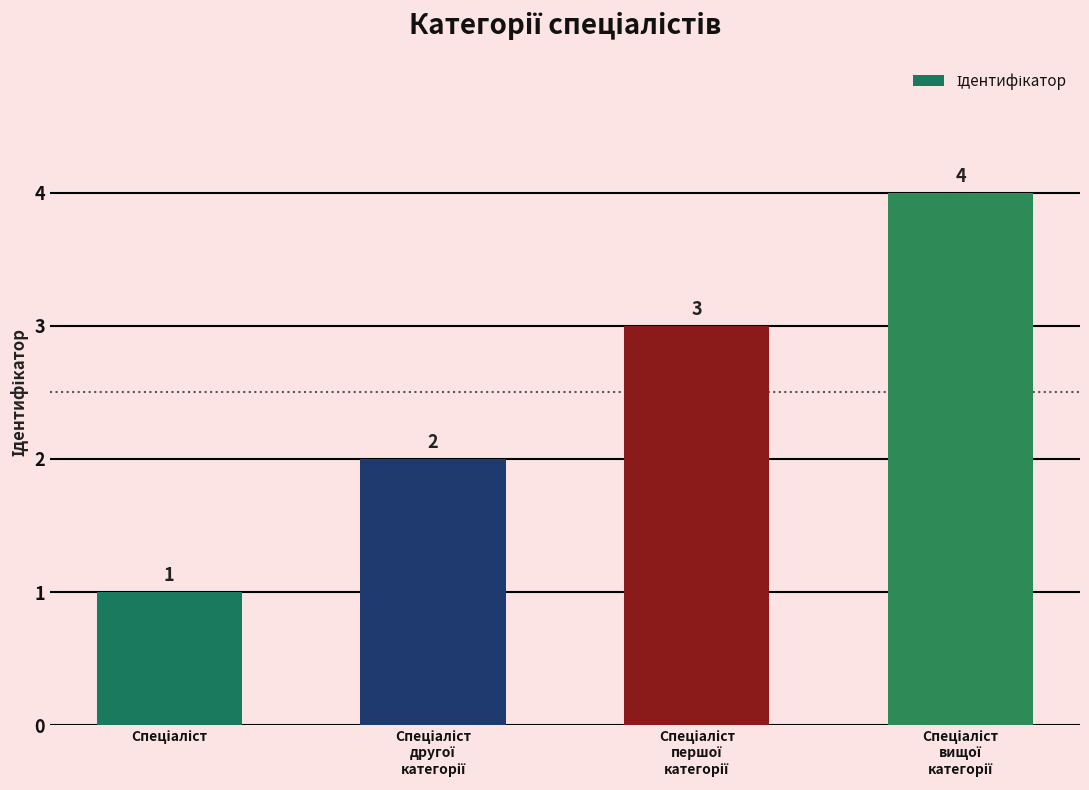

What is the maximum value shown in the chart?

4